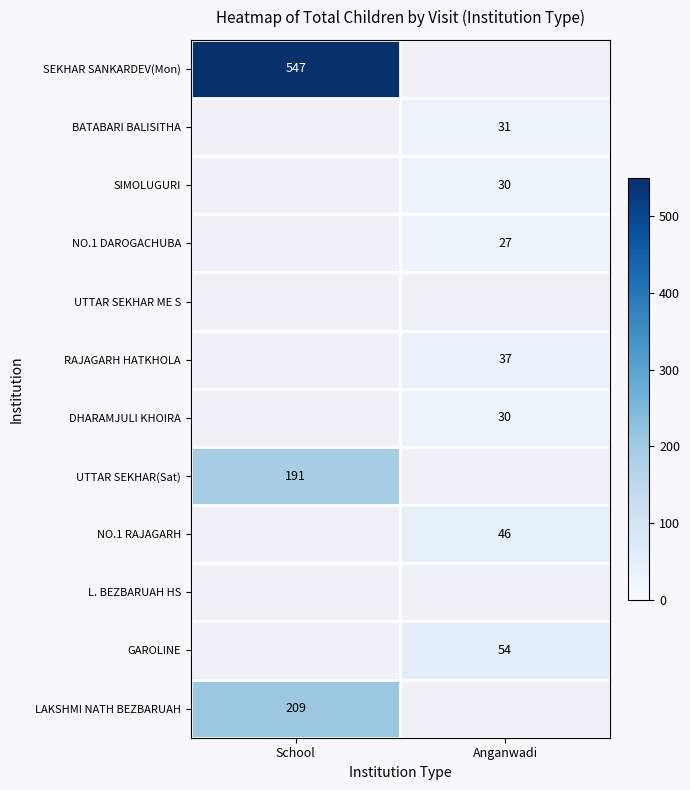

Which has a higher value, Anganwadi or School?

School